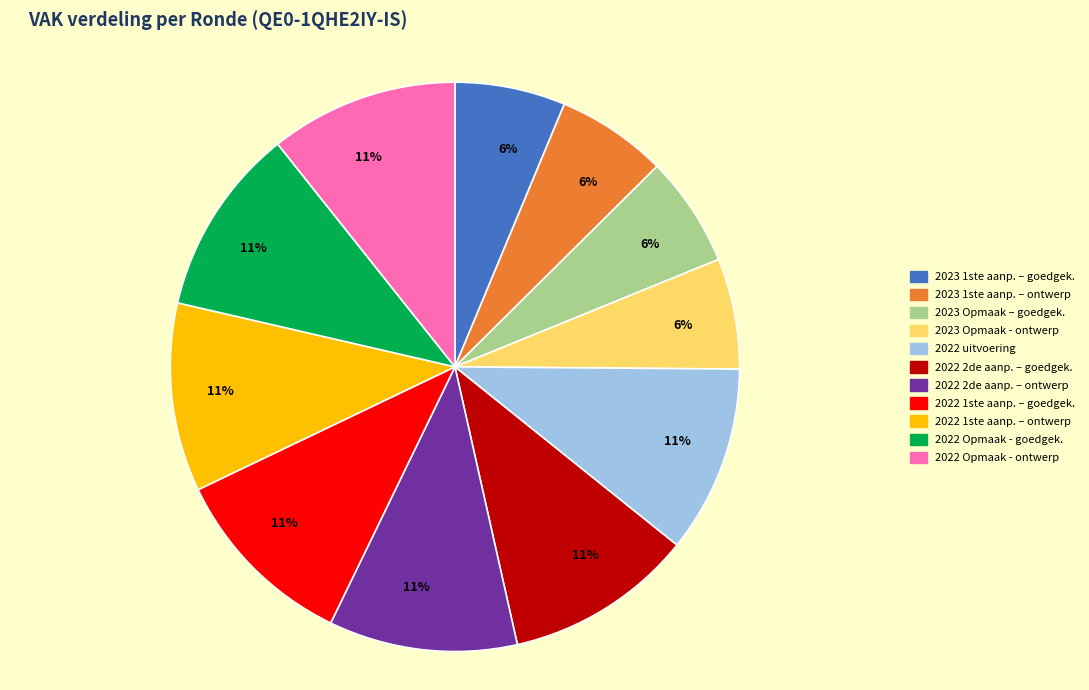

Does any single category account for the majority?

No